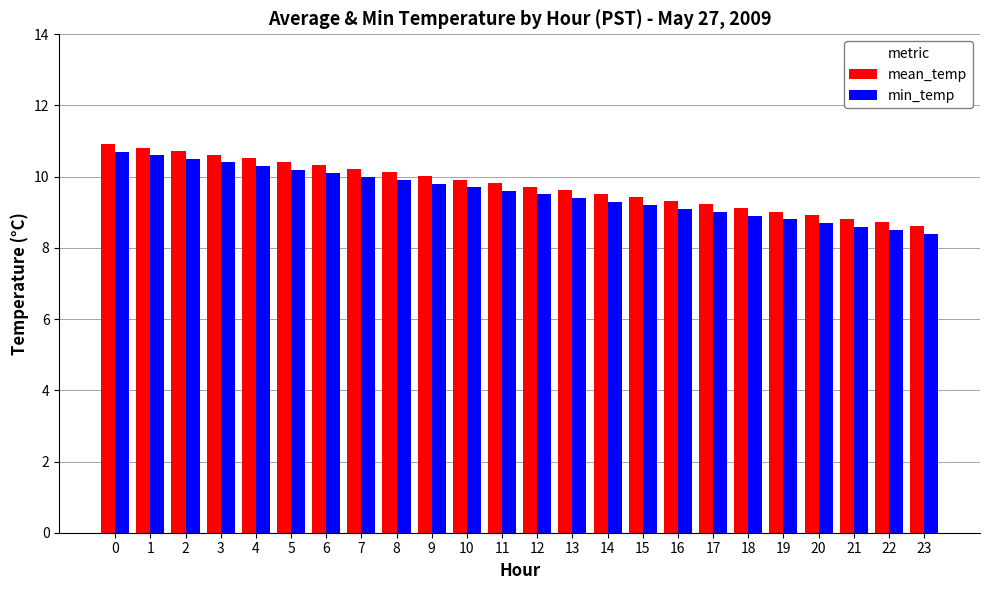

What is the maximum value for mean_temp?

10.9